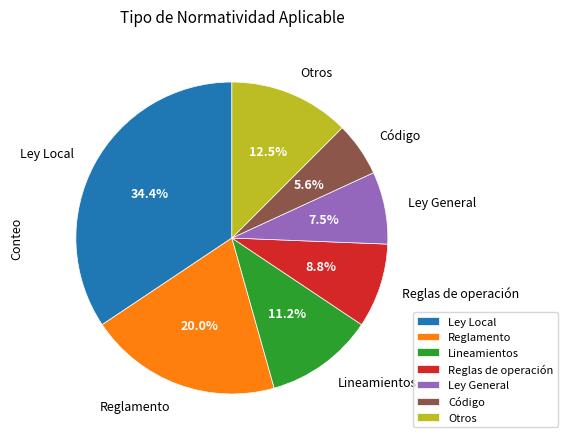

How many segments does this pie chart have?

7